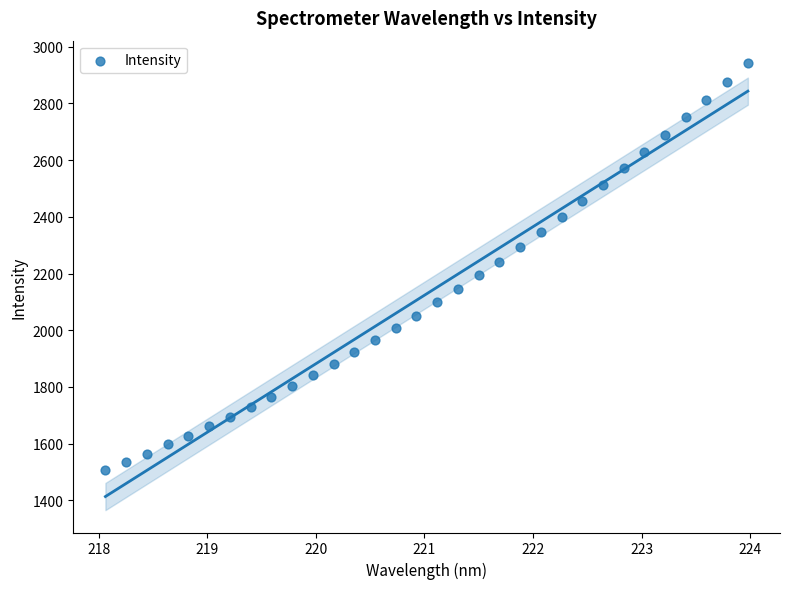

What is the range of X values (max minus min)?

5.9